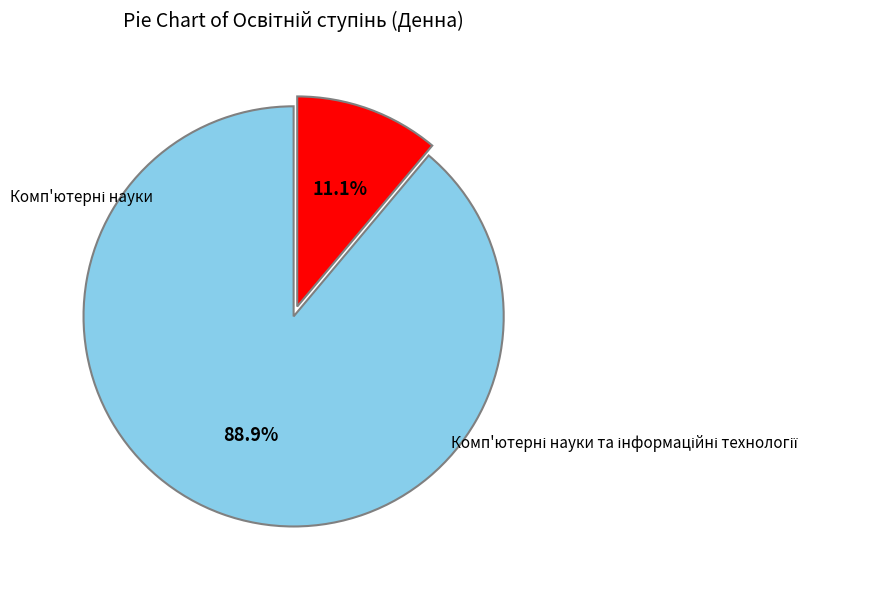

Is there any slice that represents more than half of the pie?

Yes